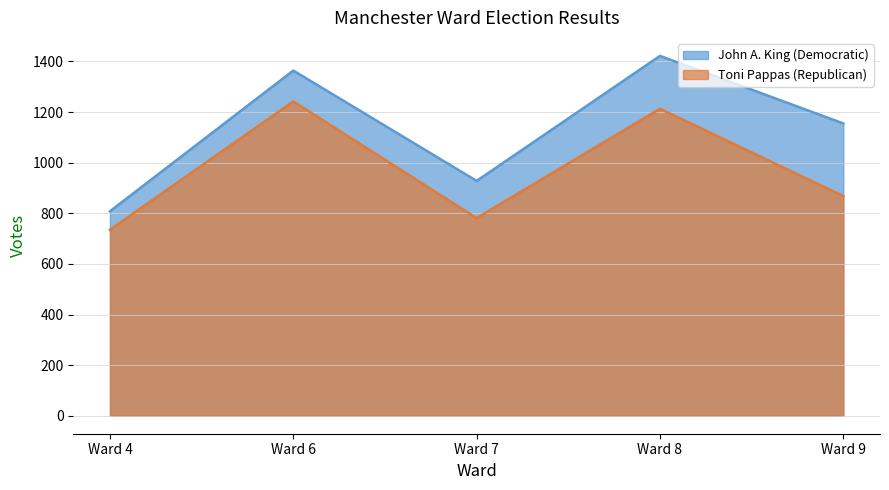

True or false: Toni Pappas (Republican) and John A. King (Democratic) cross at least once.

False